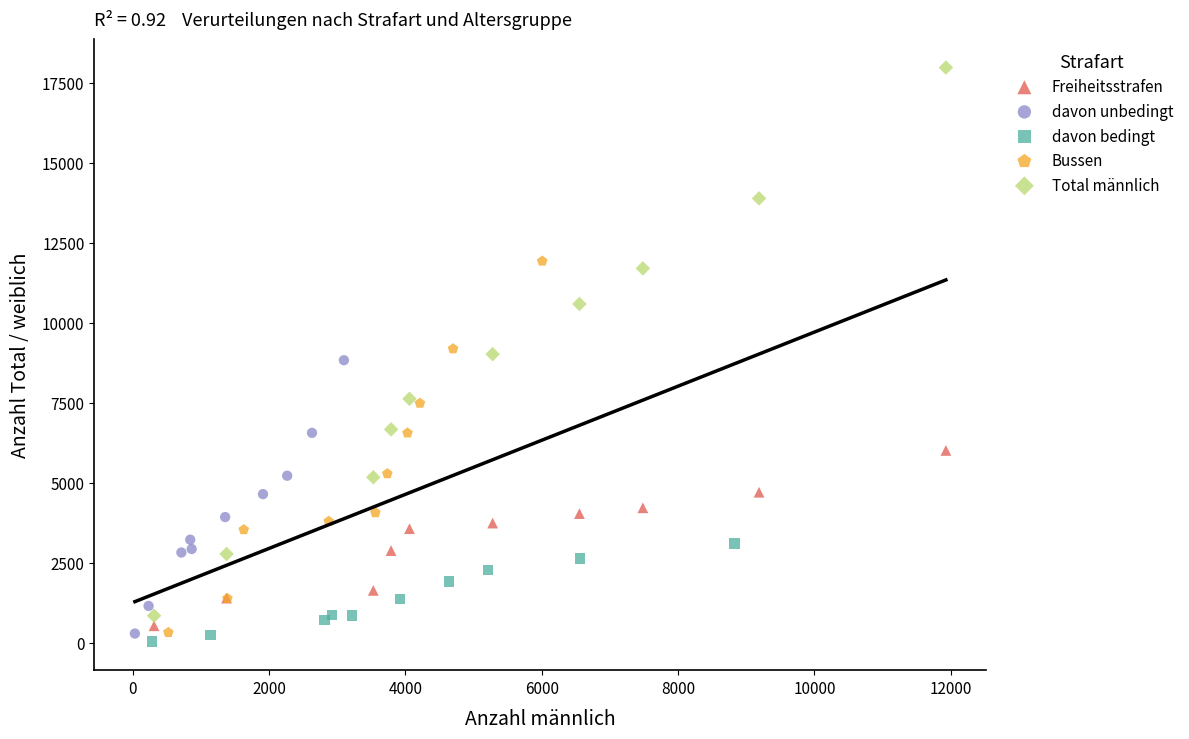

Which series reaches the maximum Y coordinate?

Total männlich